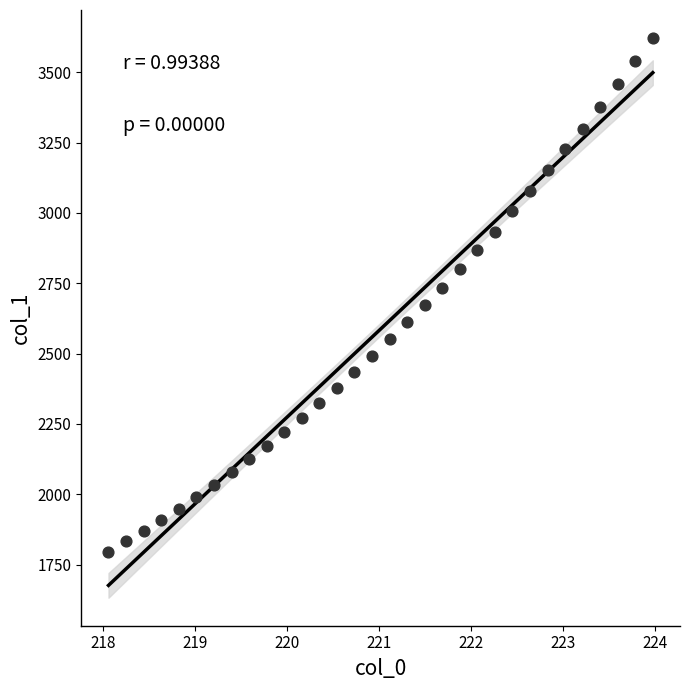

What is the range of X values (max minus min)?

5.9